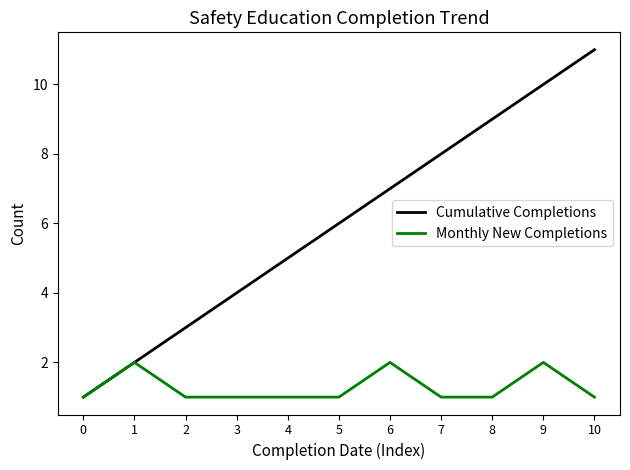

Reading right to left, transcribe all the data shown in this chart.

Cumulative Completions: 10=11	9=10	8=9	7=8	6=7	5=6	4=5	3=4	2=3	1=2	0=1
Monthly New Completions: 10=1	9=2	8=1	7=1	6=2	5=1	4=1	3=1	2=1	1=2	0=1